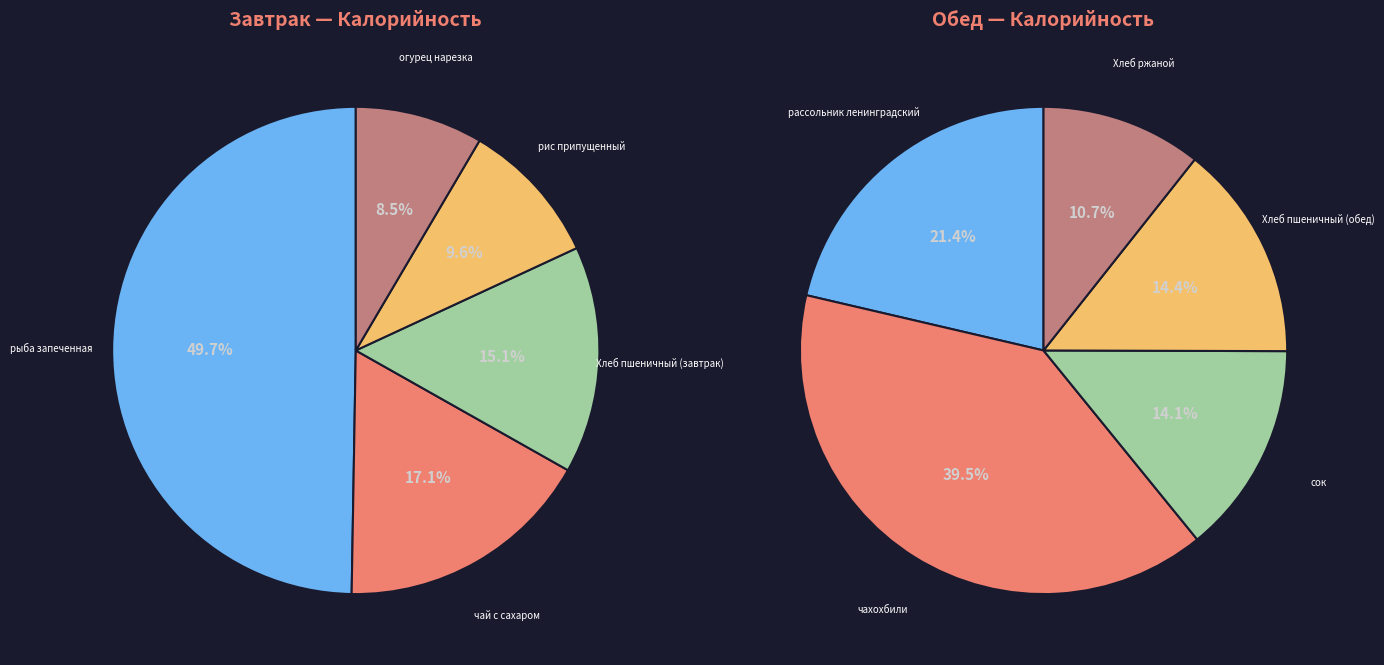

What is the largest slice in the pie chart?

рыба запеченная